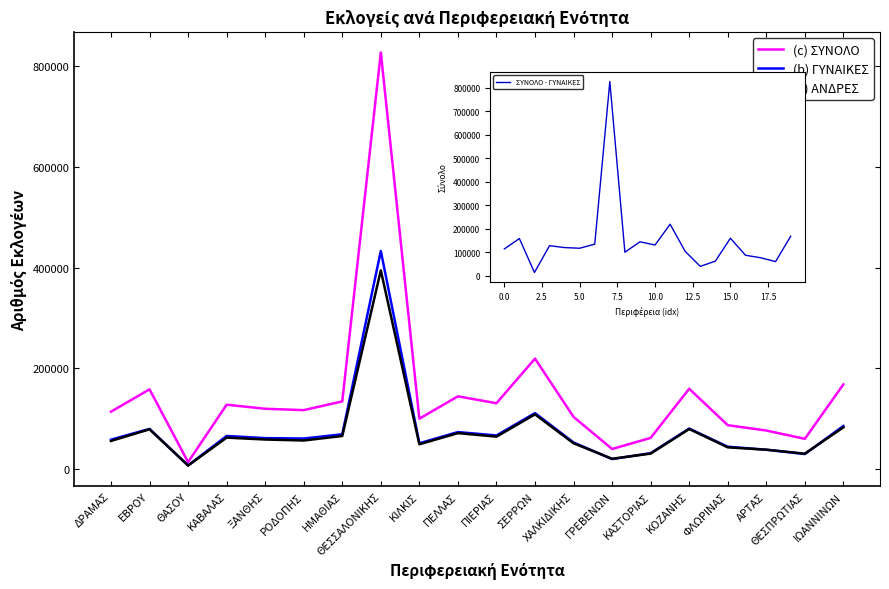

How many categories are shown in the chart?

20